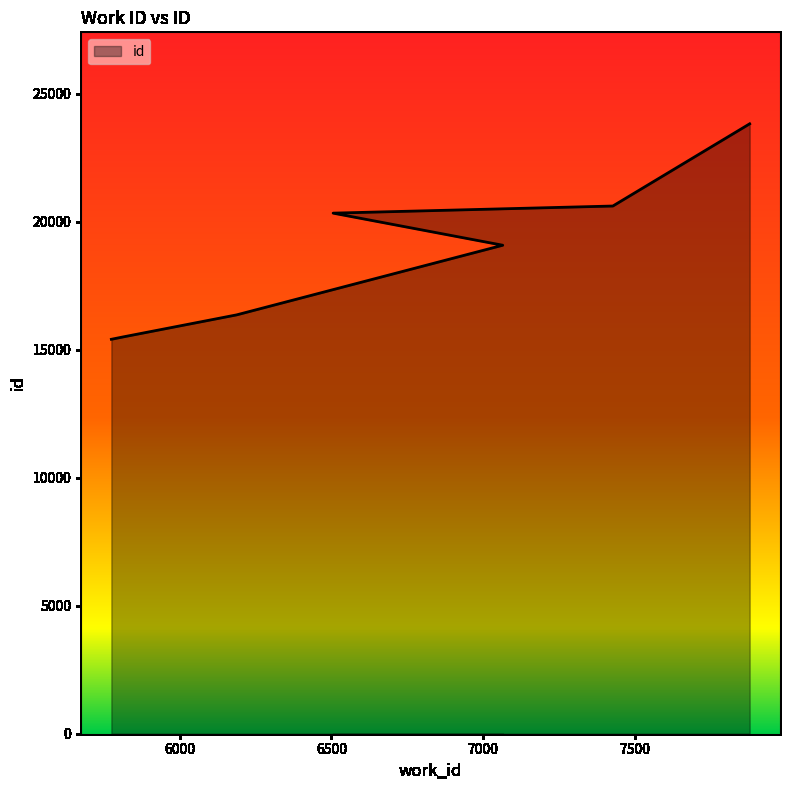

How many lines are shown in the chart?

1